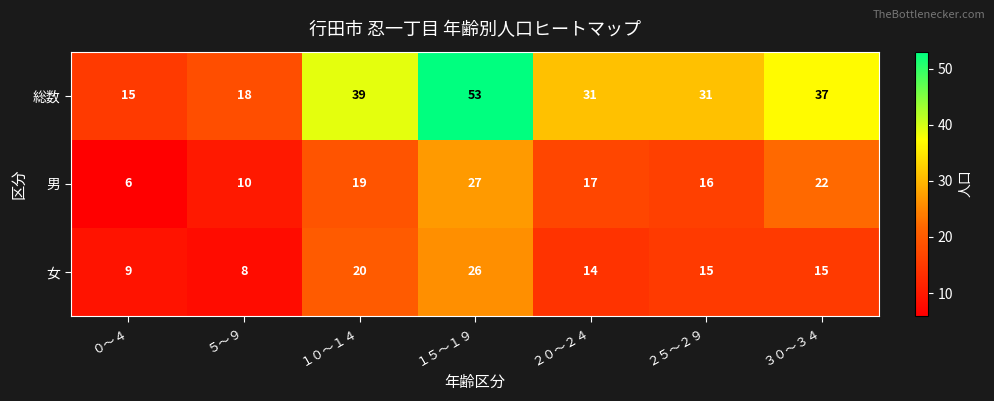

Which series has the largest range (max minus min)?

総数